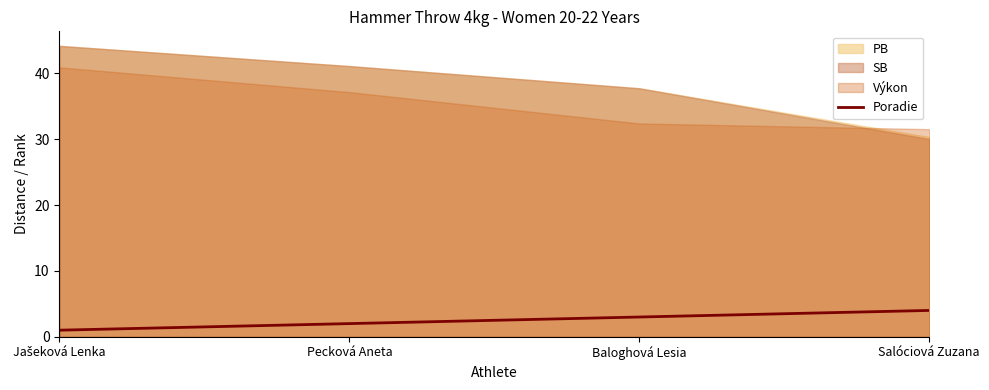

True or false: Poradie has more than 1 points higher than both neighbors.

False